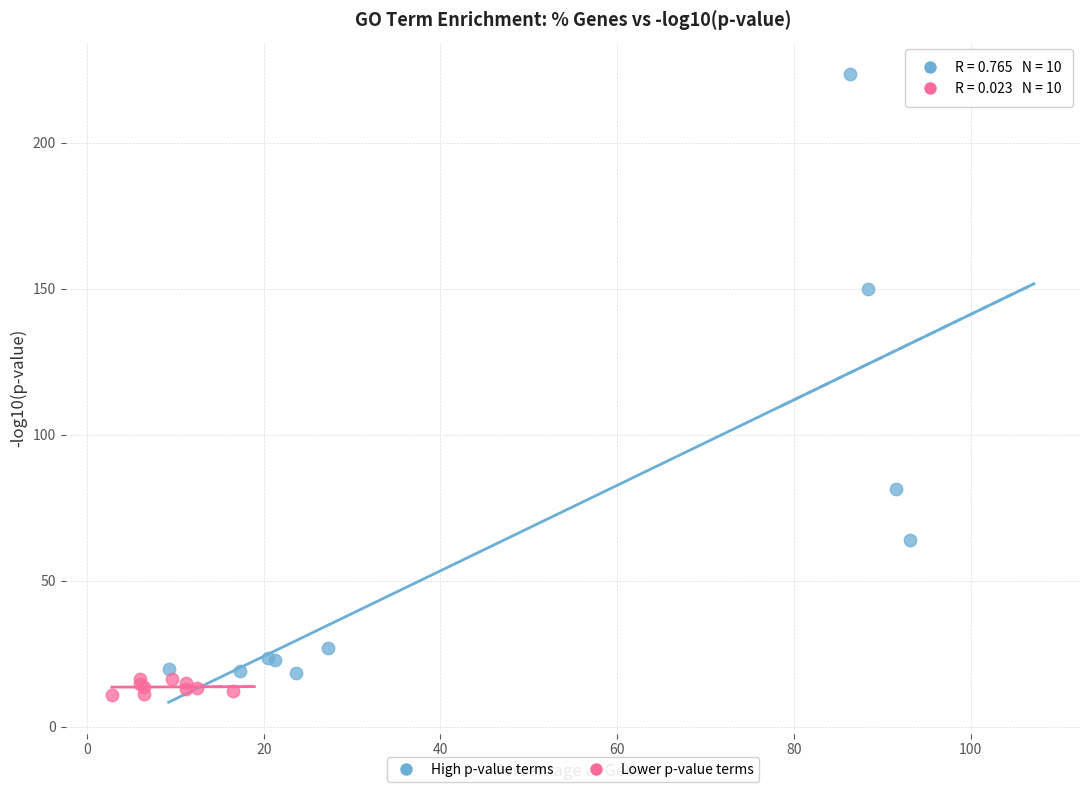

Which series has the widest spread of Y values?

High p-value terms